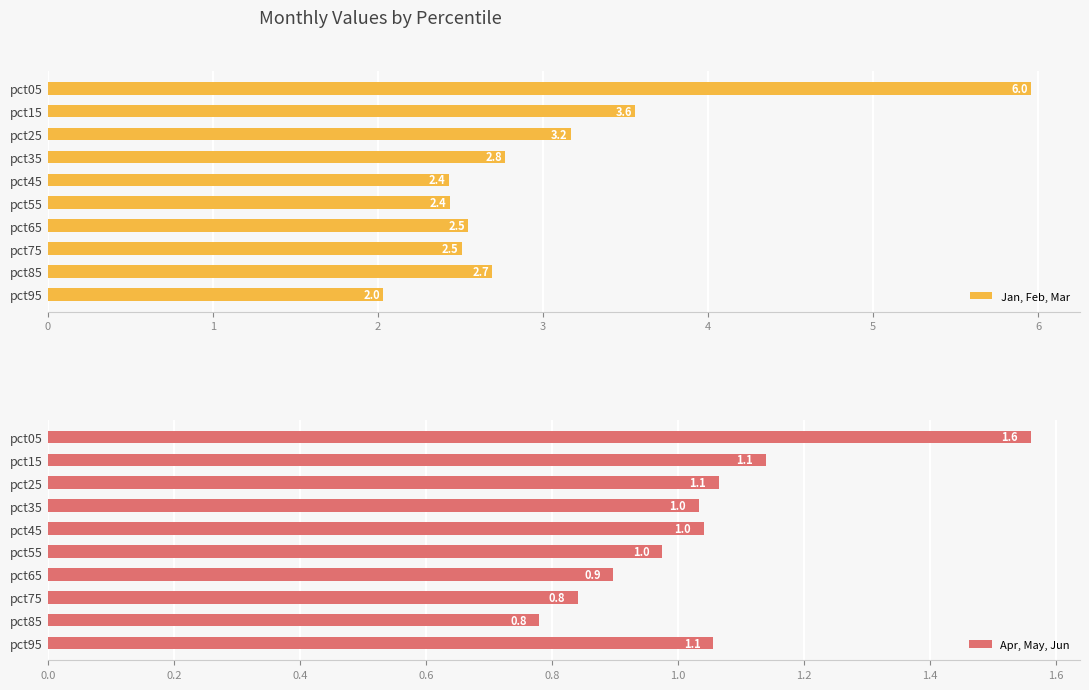

The value of Jan, Feb, Mar at pct45 is 4.3. True or false?

False